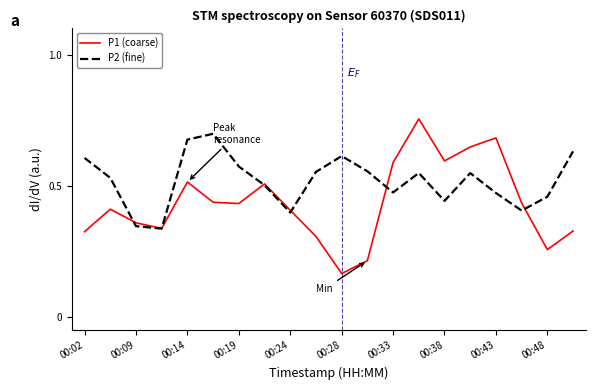

Rank the series by their average value, from highest to lowest.

P2 (fine), P1 (coarse)